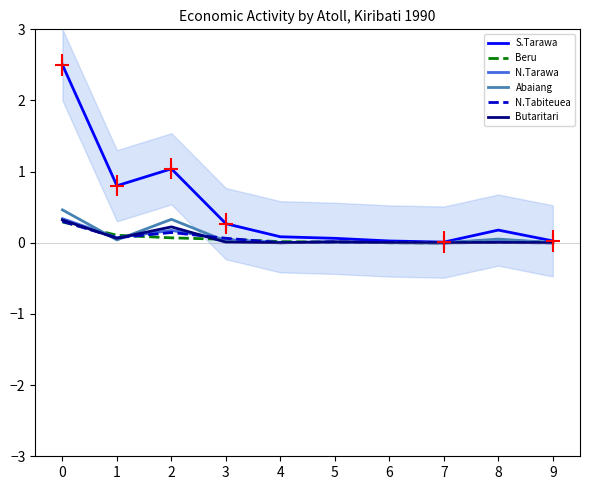

At how many categories does at least one series exceed 0?

10